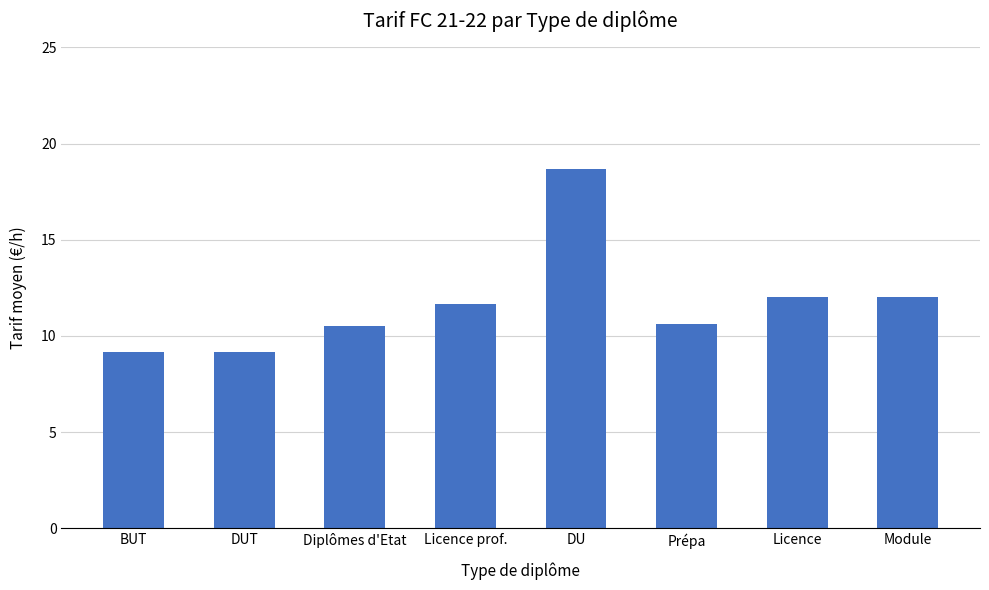

Which has a higher value, Licence or Licence prof.?

Licence